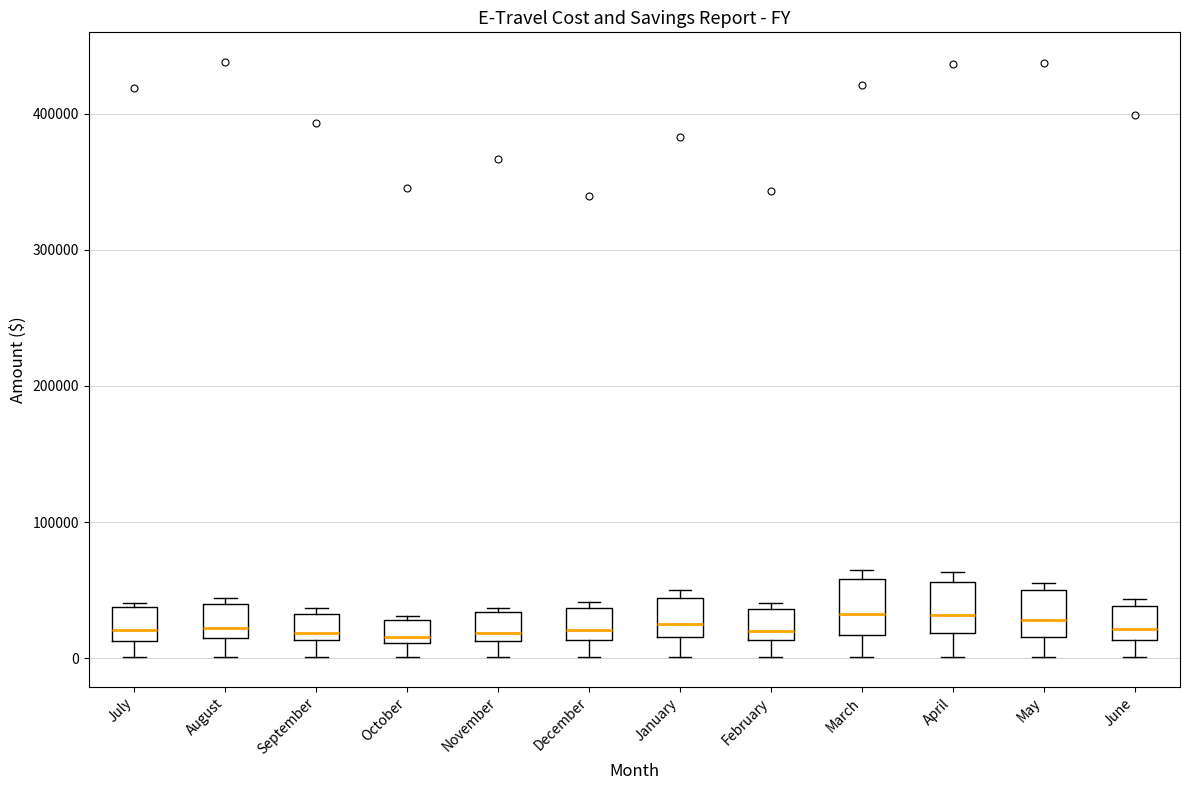

Reading left to right, read every box against the y-axis: the position of its median line, the range the box covers, and the ends of its whiskers. The values are not printed on the chart, so give them approximately, as read against the axis.

July: median 20000, box 10000 to 40000, whiskers 0 to 40000 (just above the box's upper edge)
August: median 20000 (just above the box's lower edge), box 20000 to 40000, whiskers 0 to 40000 (just above the box's upper edge)
September: median 20000, box 10000 to 30000, whiskers 0 to 40000
October: median 20000, box 10000 to 30000, whiskers 0 to 30000
November: median 20000, box 10000 to 30000, whiskers 0 to 40000
December: median 20000, box 10000 to 40000, whiskers 0 to 40000 (just above the box's upper edge)
January: median 20000 (just above the box's lower edge), box 20000 to 40000, whiskers 0 to 50000
February: median 20000, box 10000 to 40000, whiskers 0 to 40000 (just above the box's upper edge)
March: median 30000, box 20000 to 60000, whiskers 0 to 70000
April: median 30000, box 20000 to 60000, whiskers 0 to 60000 (just above the box's upper edge)
May: median 30000, box 20000 to 50000, whiskers 0 to 60000
June: median 20000, box 10000 to 40000, whiskers 0 to 40000 (just above the box's upper edge)